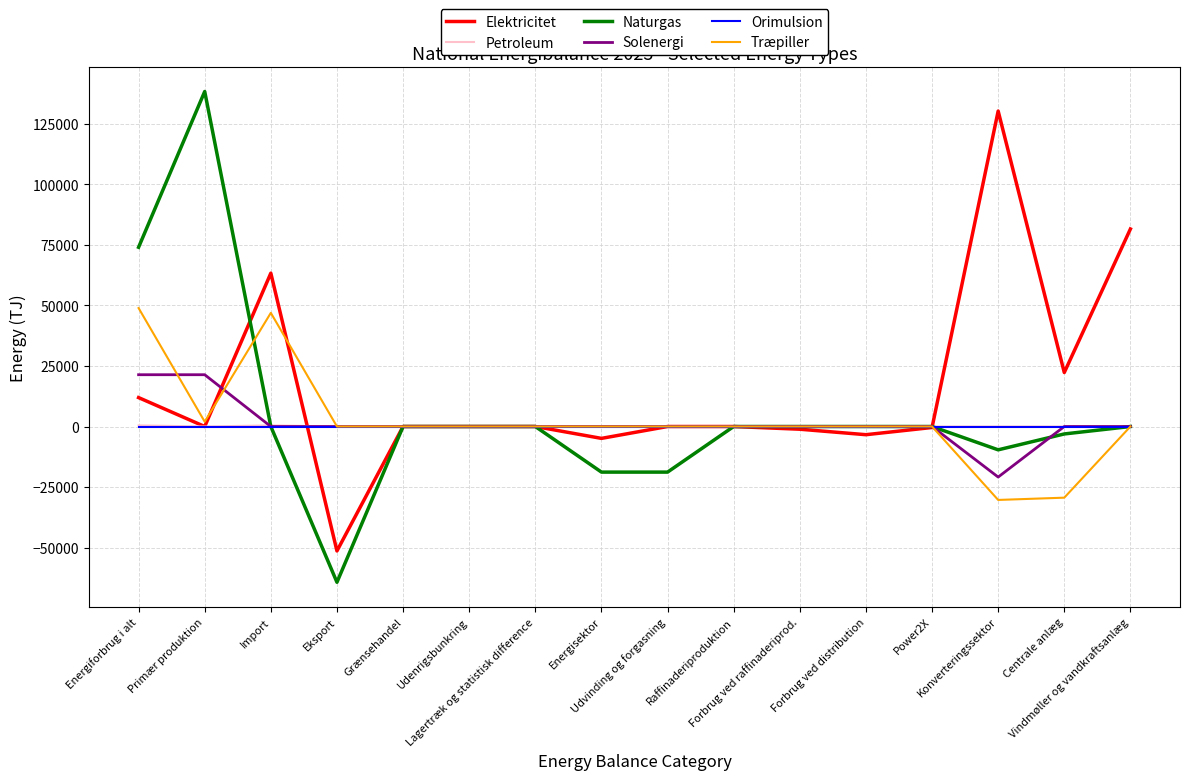

The Naturgas series shows 0 at Udenrigsbunkring. True or false?

True